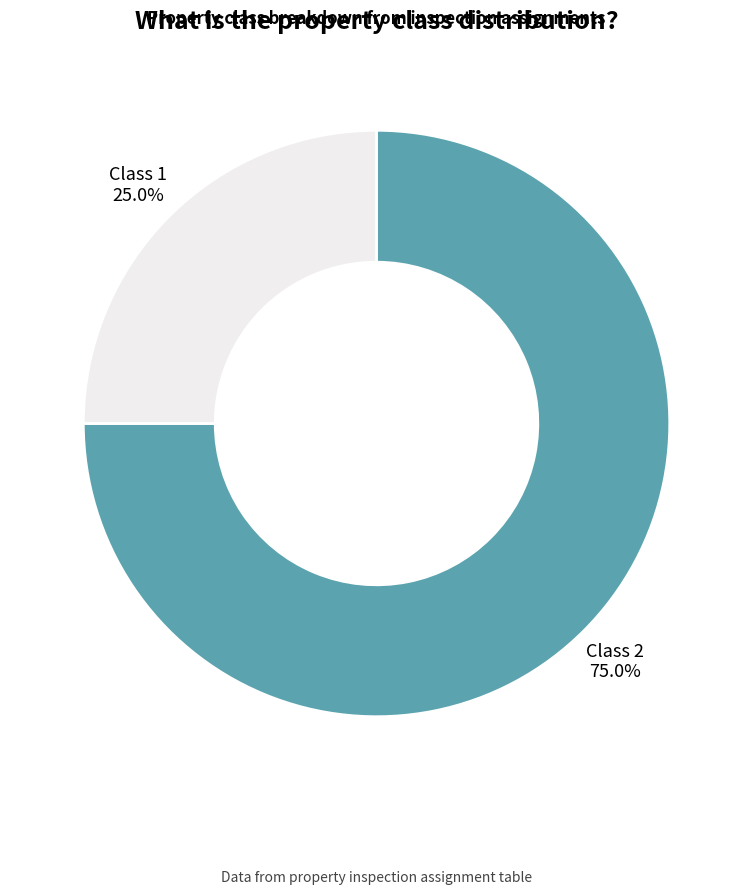

Approximately how many times larger is the value at Class 2 compared to Class 1?

3.0